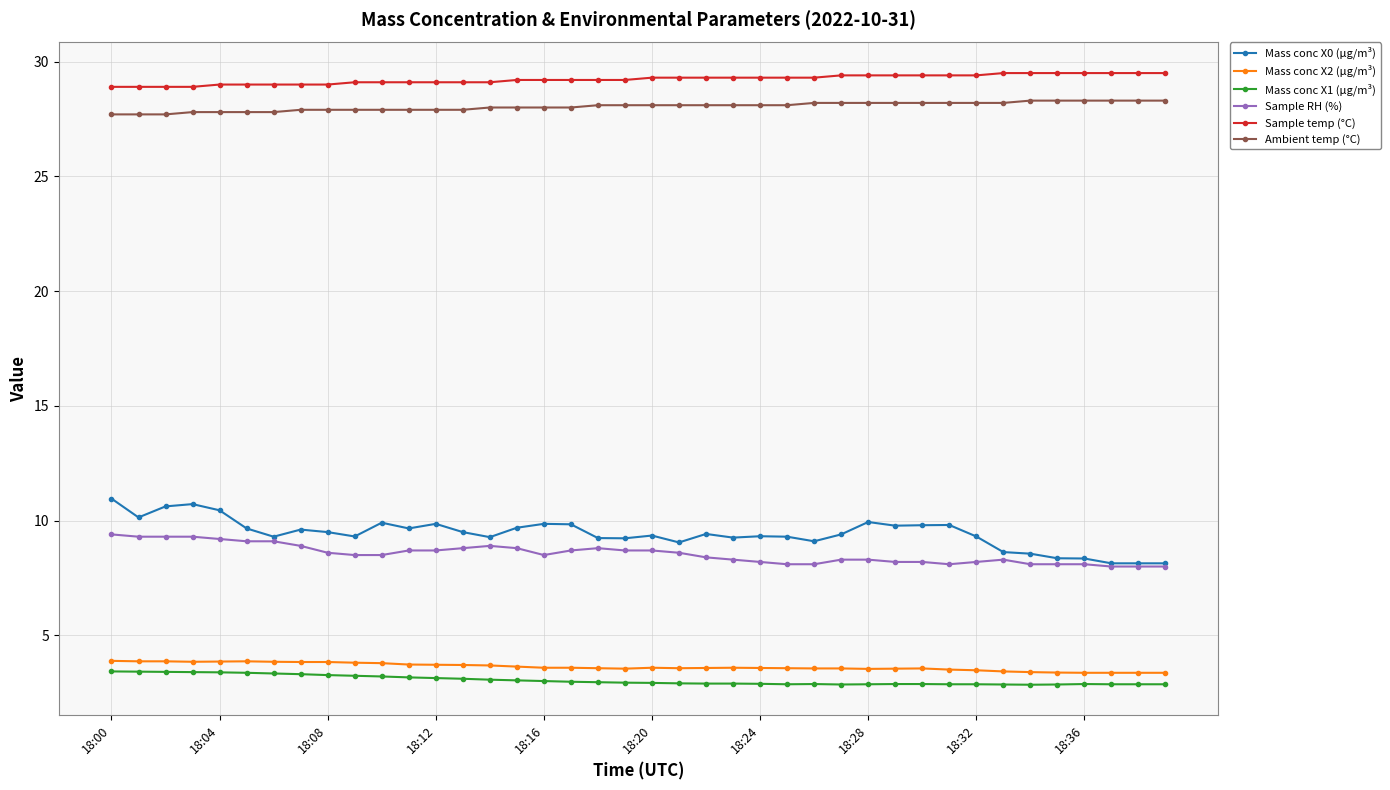

True or false: Sample temp (°C) and Mass conc X2 (μg/m³) intersect in this chart.

False